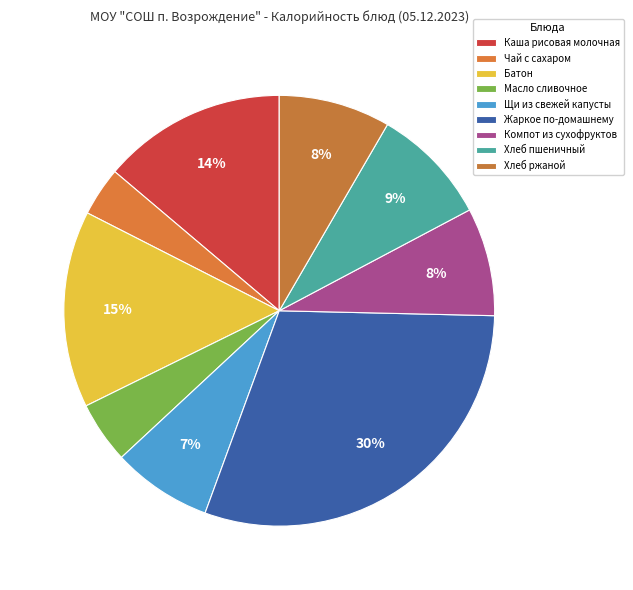

What is the total percentage of Хлеб пшеничный and Компот из сухофруктов?

17.0%